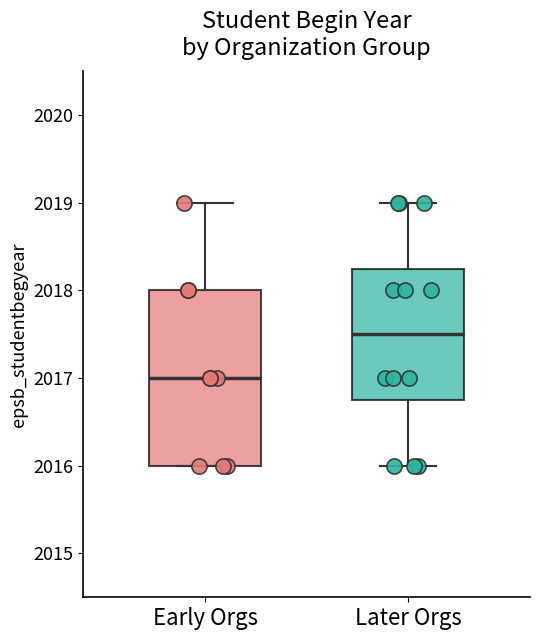

Reading left to right, read every box against the y-axis: the position of its median line, the range the box covers, and the ends of its whiskers. The values are not printed on the chart, so give them approximately, as read against the axis.

Early Orgs: median 2017.0, box 2016.0 to 2018.0, whiskers 2016.0 to 2019.0
Later Orgs: median 2017.5, box 2016.8 to 2018.3, whiskers 2016.0 to 2019.0